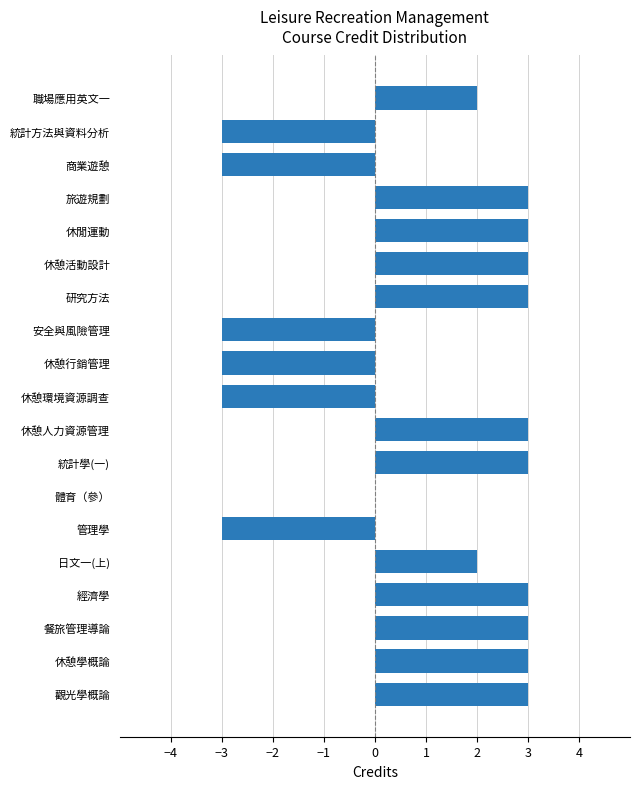

Read the value at 統計方法與資料分析.

-3